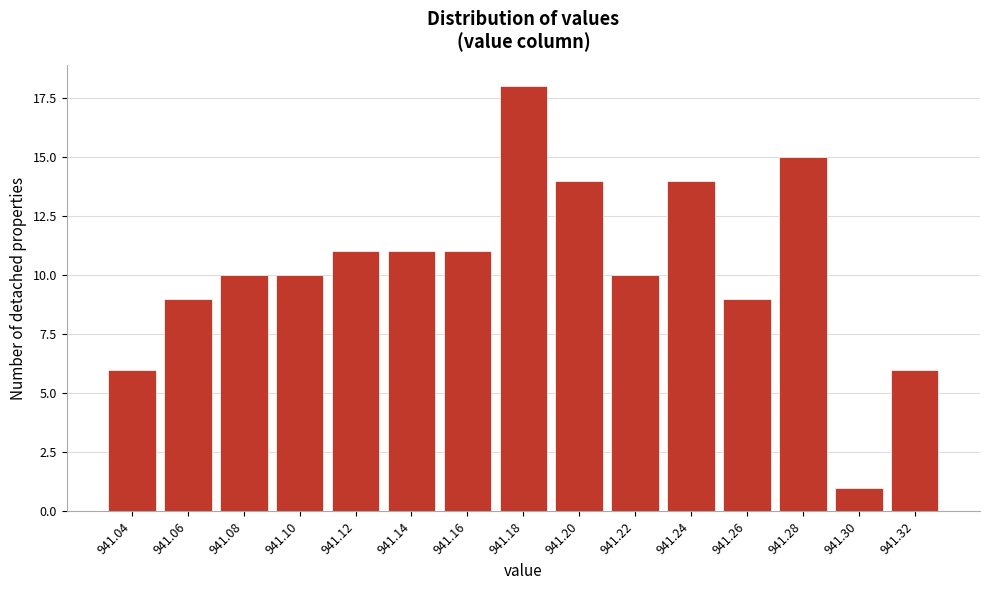

Reading right to left, list all the values displayed in this chart.

941.32=6	941.30=1	941.28=15	941.26=9	941.24=14	941.22=10	941.20=14	941.18=18	941.16=11	941.14=11	941.12=11	941.10=10	941.08=10	941.06=9	941.04=6